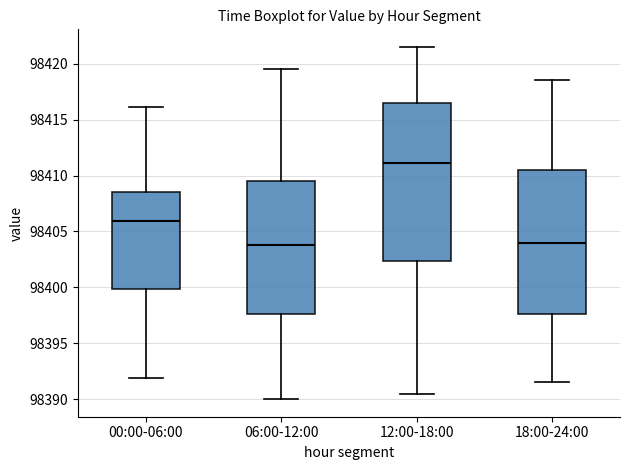

Where does the upper whisker of the box for 12:00-18:00 end on the y-axis? The values are not printed on the chart, so give them approximately, as read against the axis.

98421.5